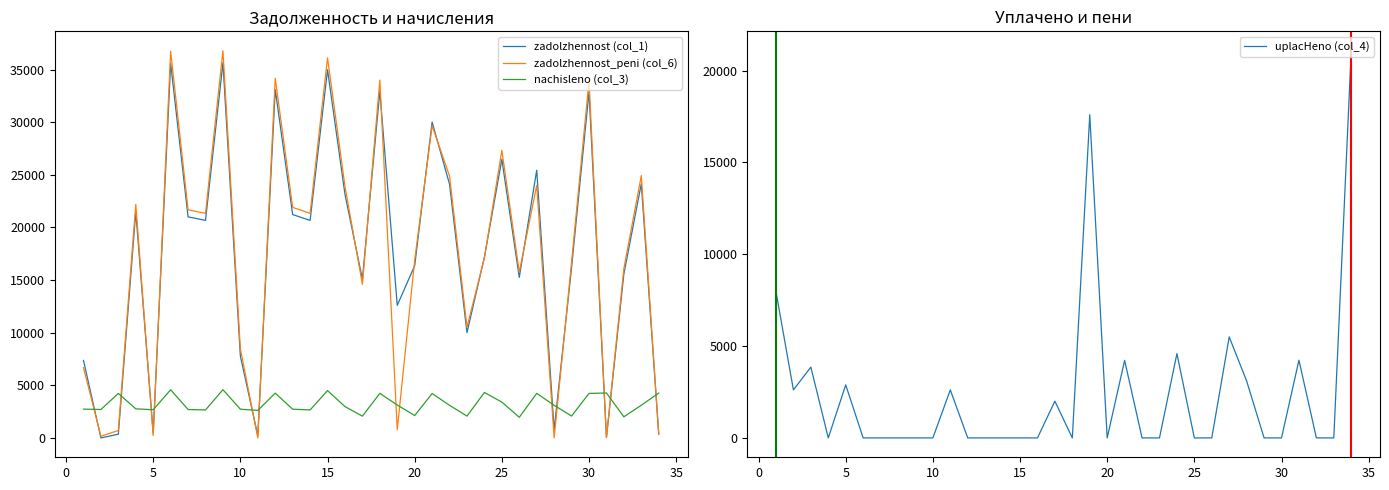

Which series has the widest spread of values?

zadolzhennost_peni (col_6)